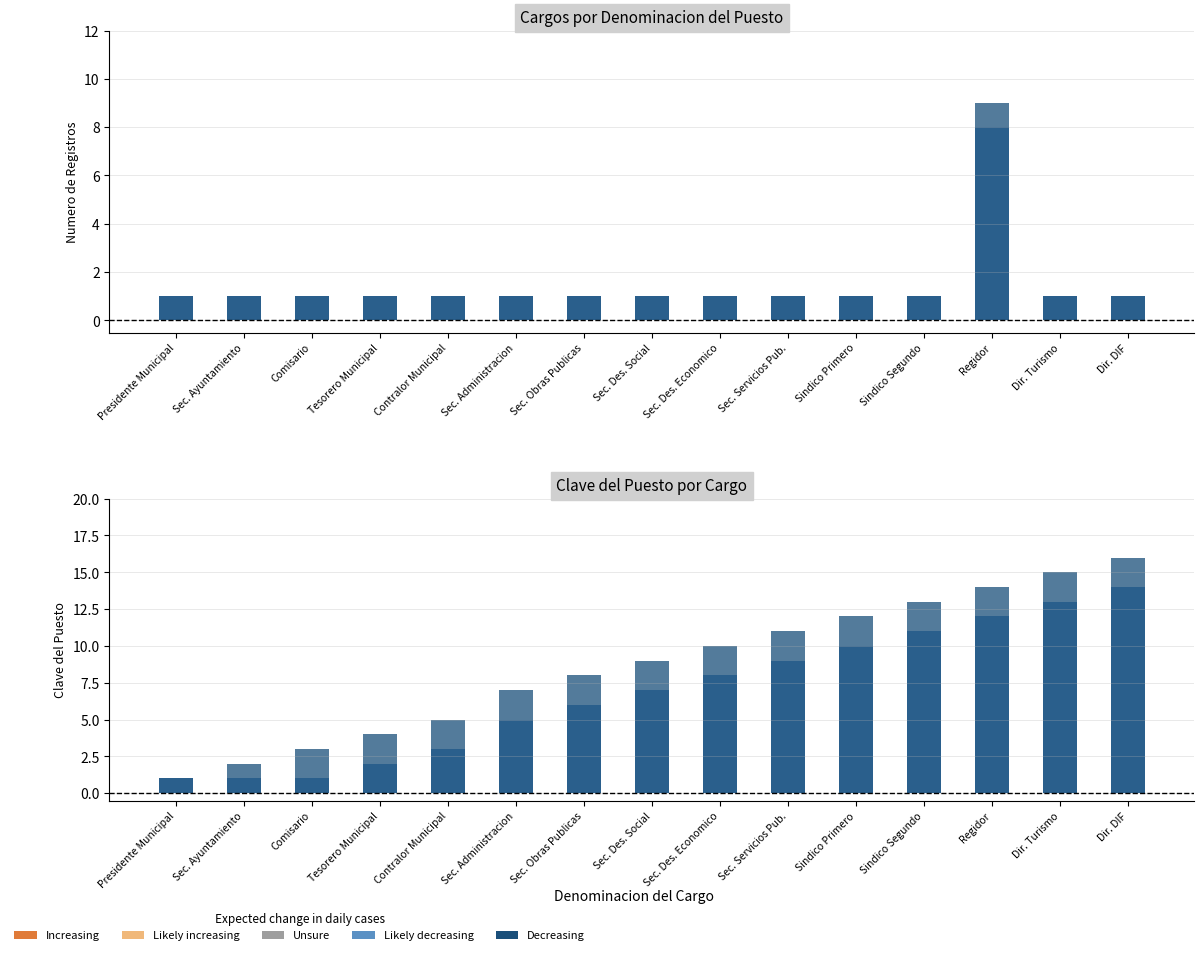

What is the highest value of the Decreasing series?

16